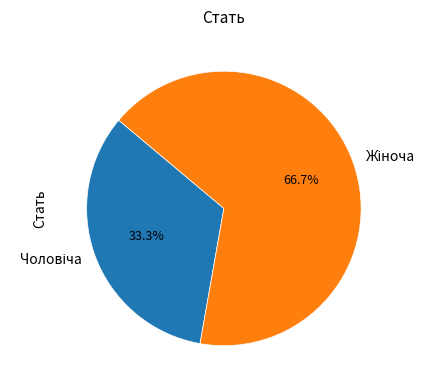

Which category has the biggest portion of the pie?

Жіноча